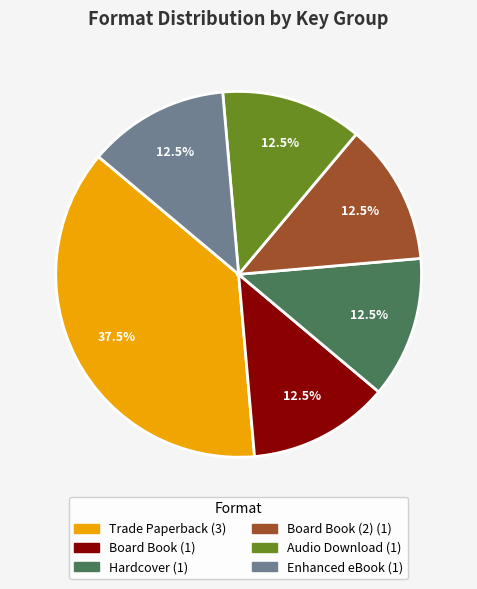

How many segments does this pie chart have?

6